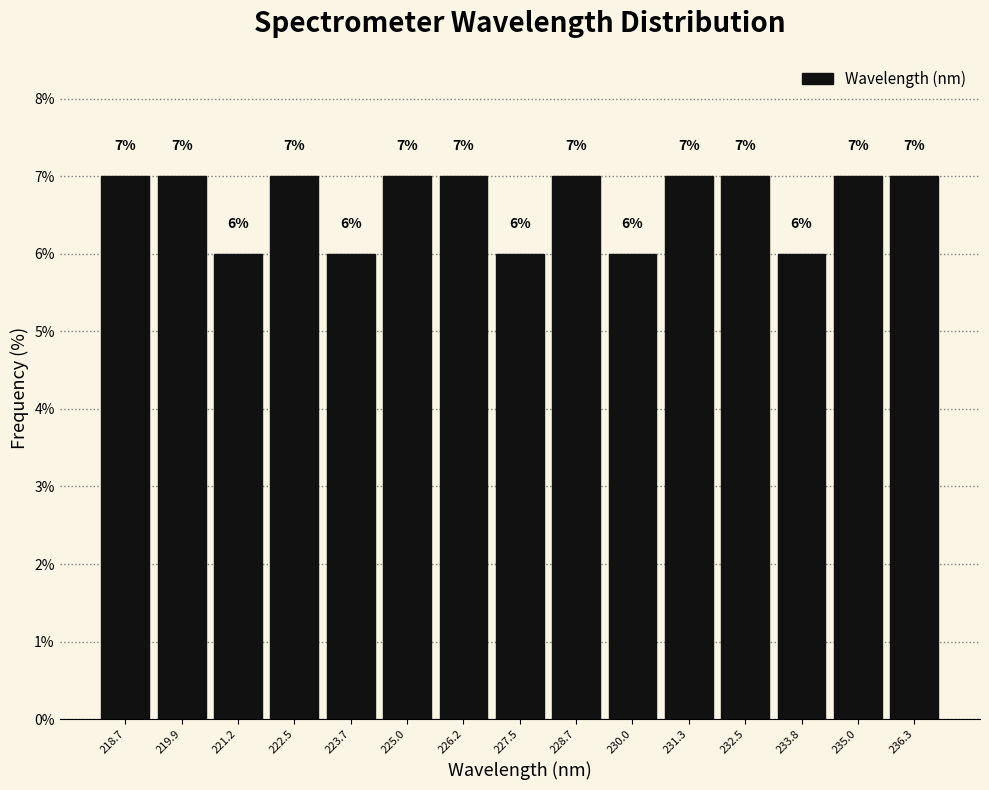

How tall is the bar that spans 225.6 to 226.8 on the x-axis? The bar edges are not printed on the chart, so give them approximately, as read against the axis.

7